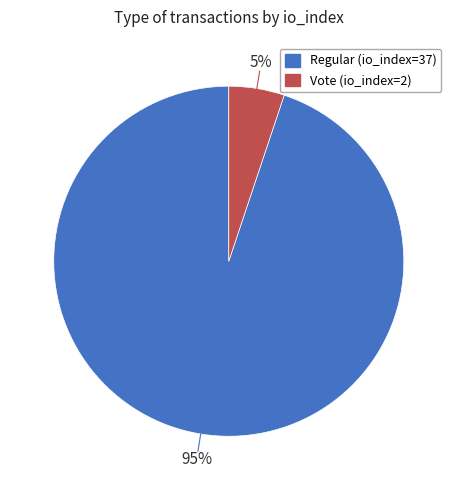

Combined, do Vote (io_index=2) and Regular (io_index=37) account for over 50%?

Yes